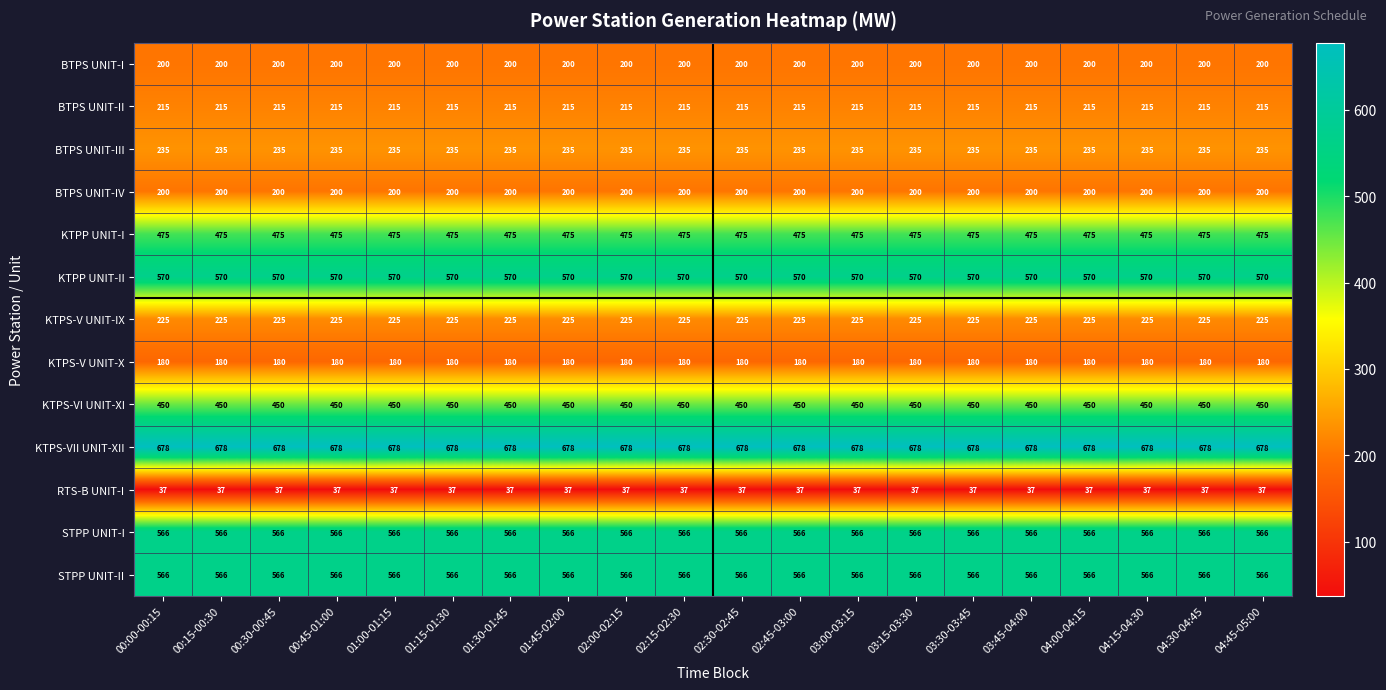

What is the approximate value of KTPS-VI UNIT-XI at 02:45-03:00?

450